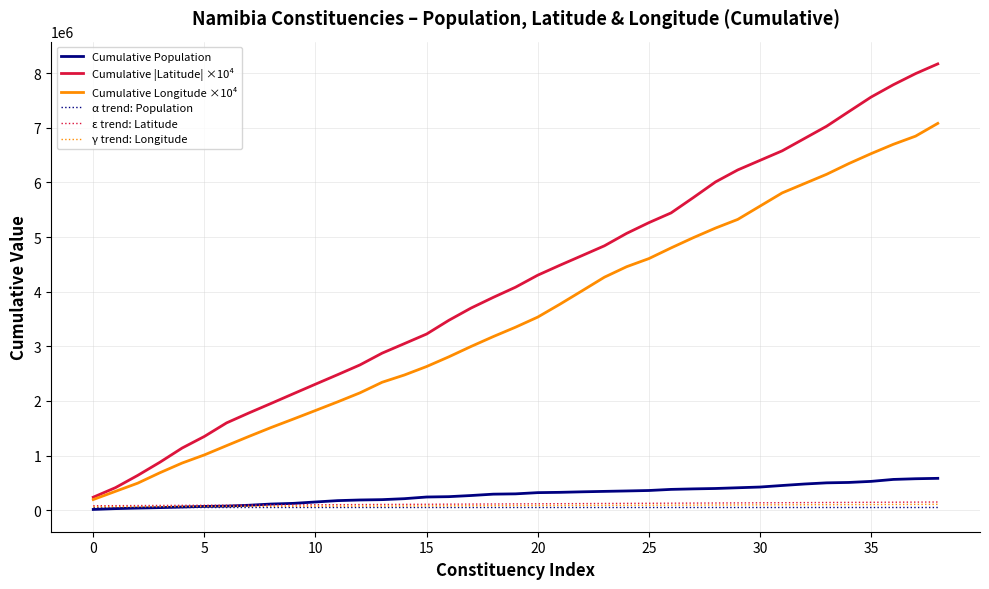

What is the lowest value of the γ trend: Longitude series?

60000.0